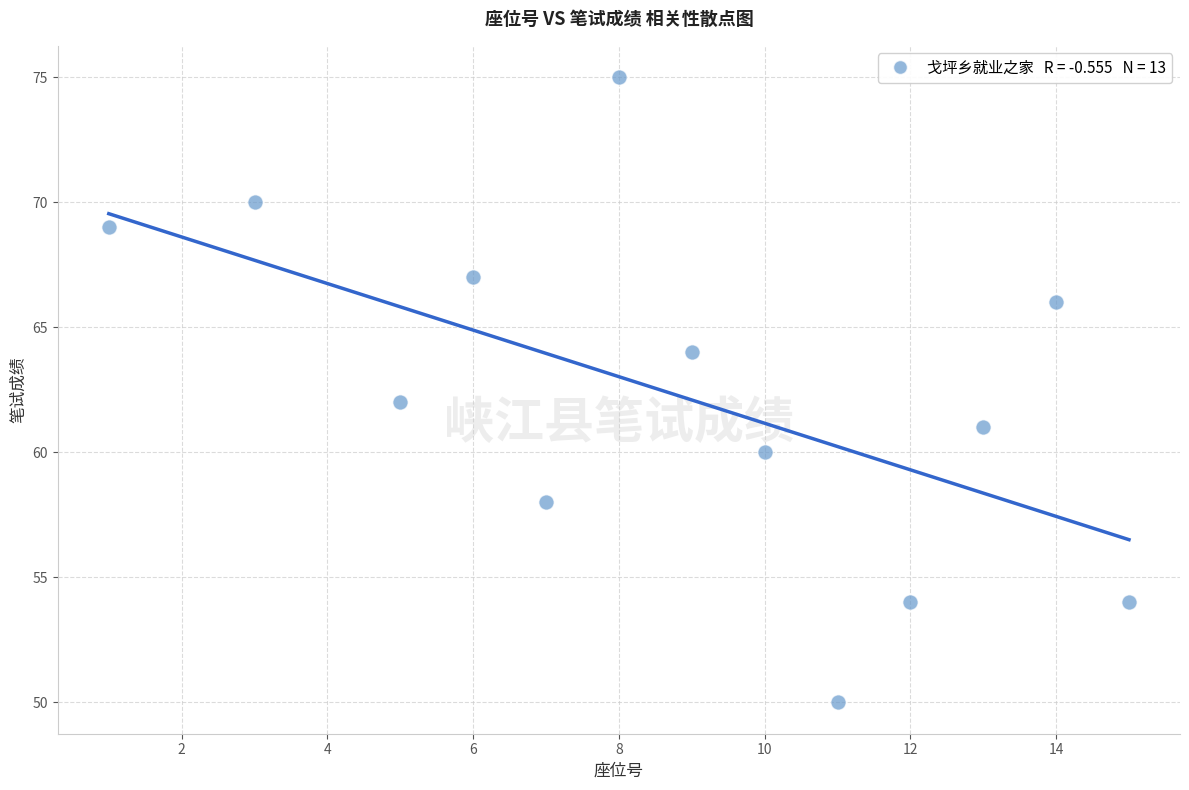

What is the range of Y values (max minus min)?

25